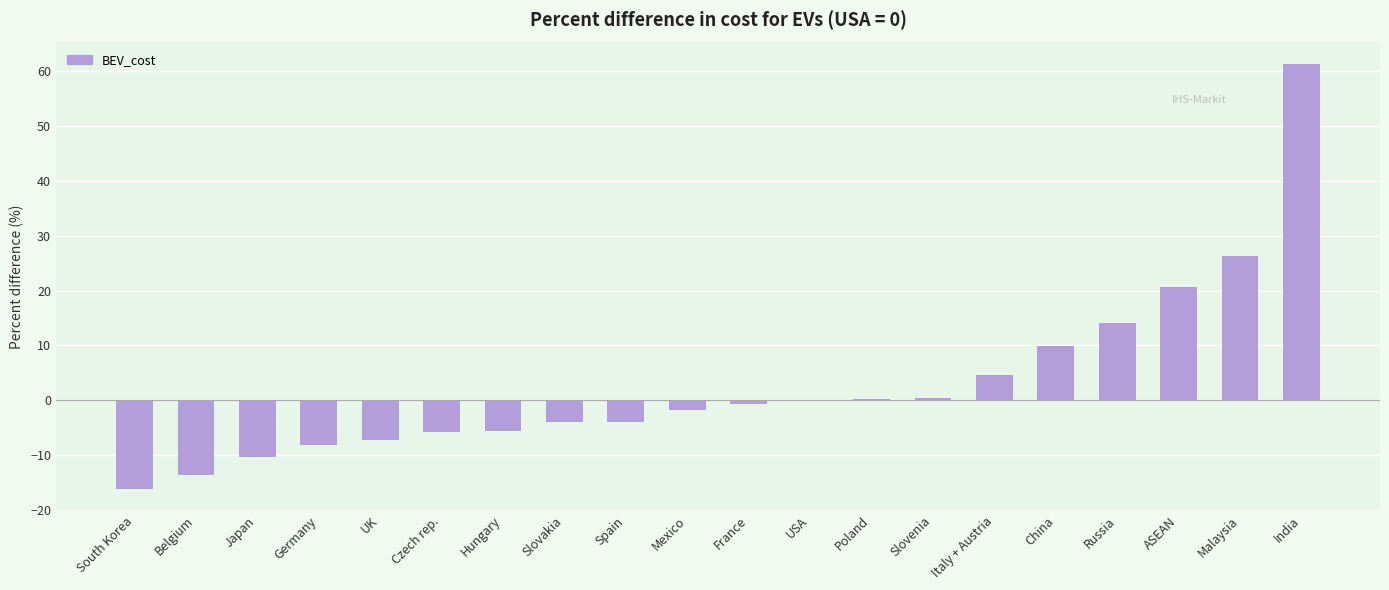

The value at UK is -2.2. True or false?

False